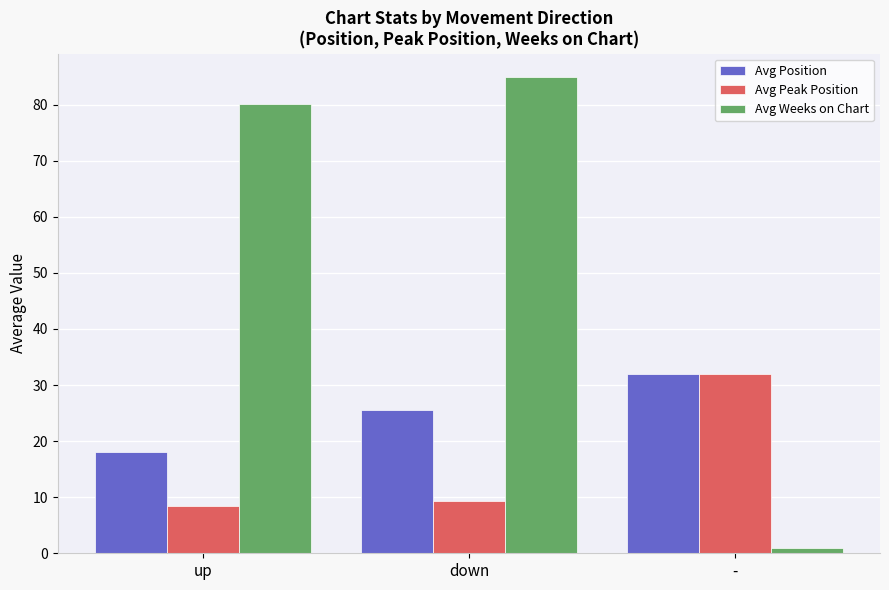

Which category has the highest value in the Avg Position series?

-